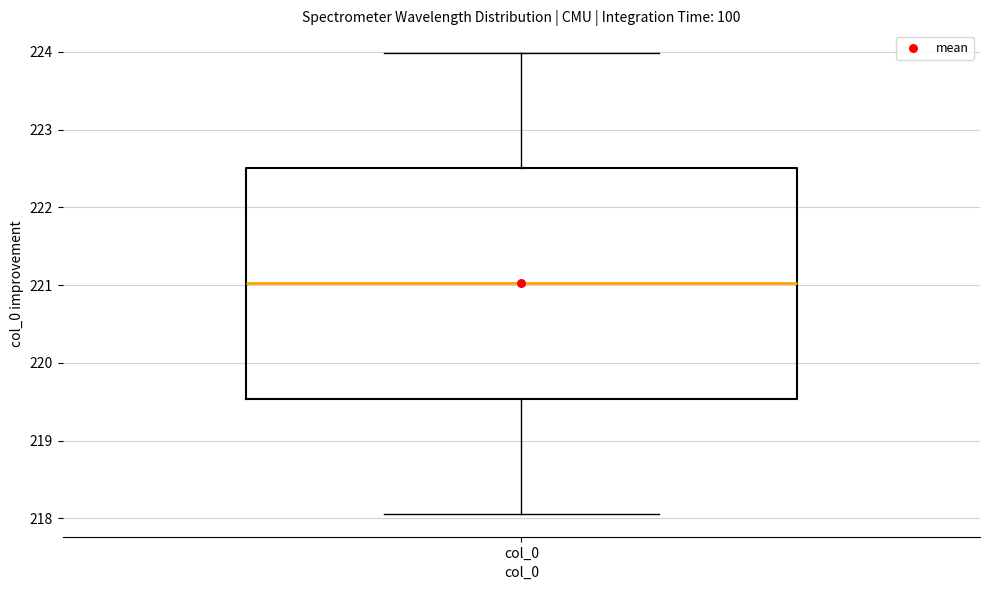

Read this box plot against the y-axis: the position of the median line, the range covered by the box, and the ends of both whiskers. The values are not printed on the chart, so give them approximately, as read against the axis.

median 221.0, box 219.5 to 222.5, whiskers 218.1 to 224.0